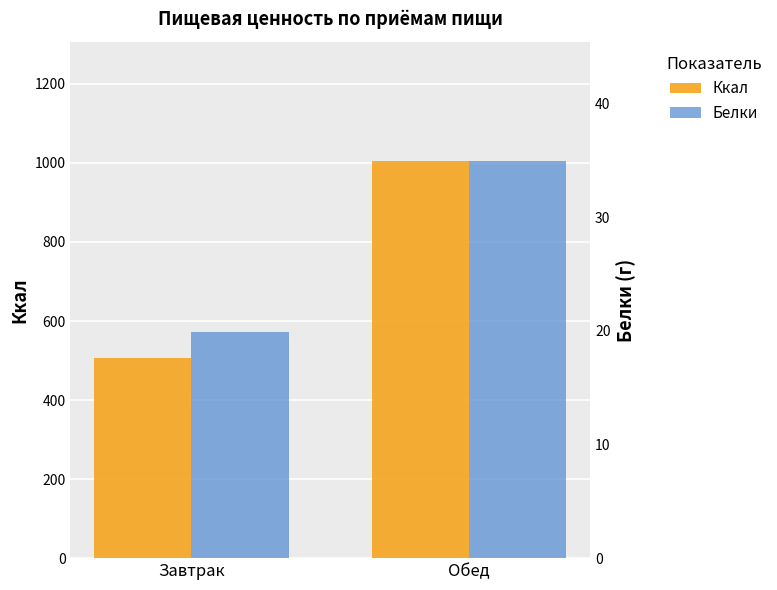

What are all the series names shown in the legend?

Ккал, Белки